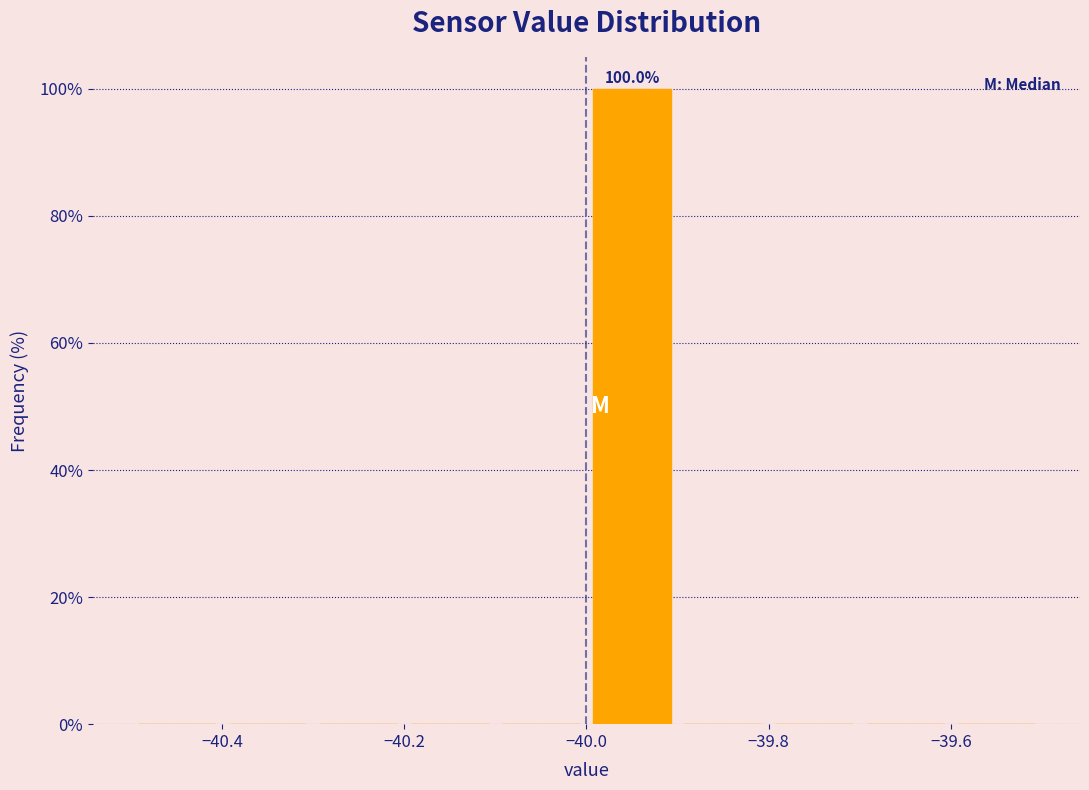

Over which range of the x-axis is the bar tallest?

-40.0 to -39.9